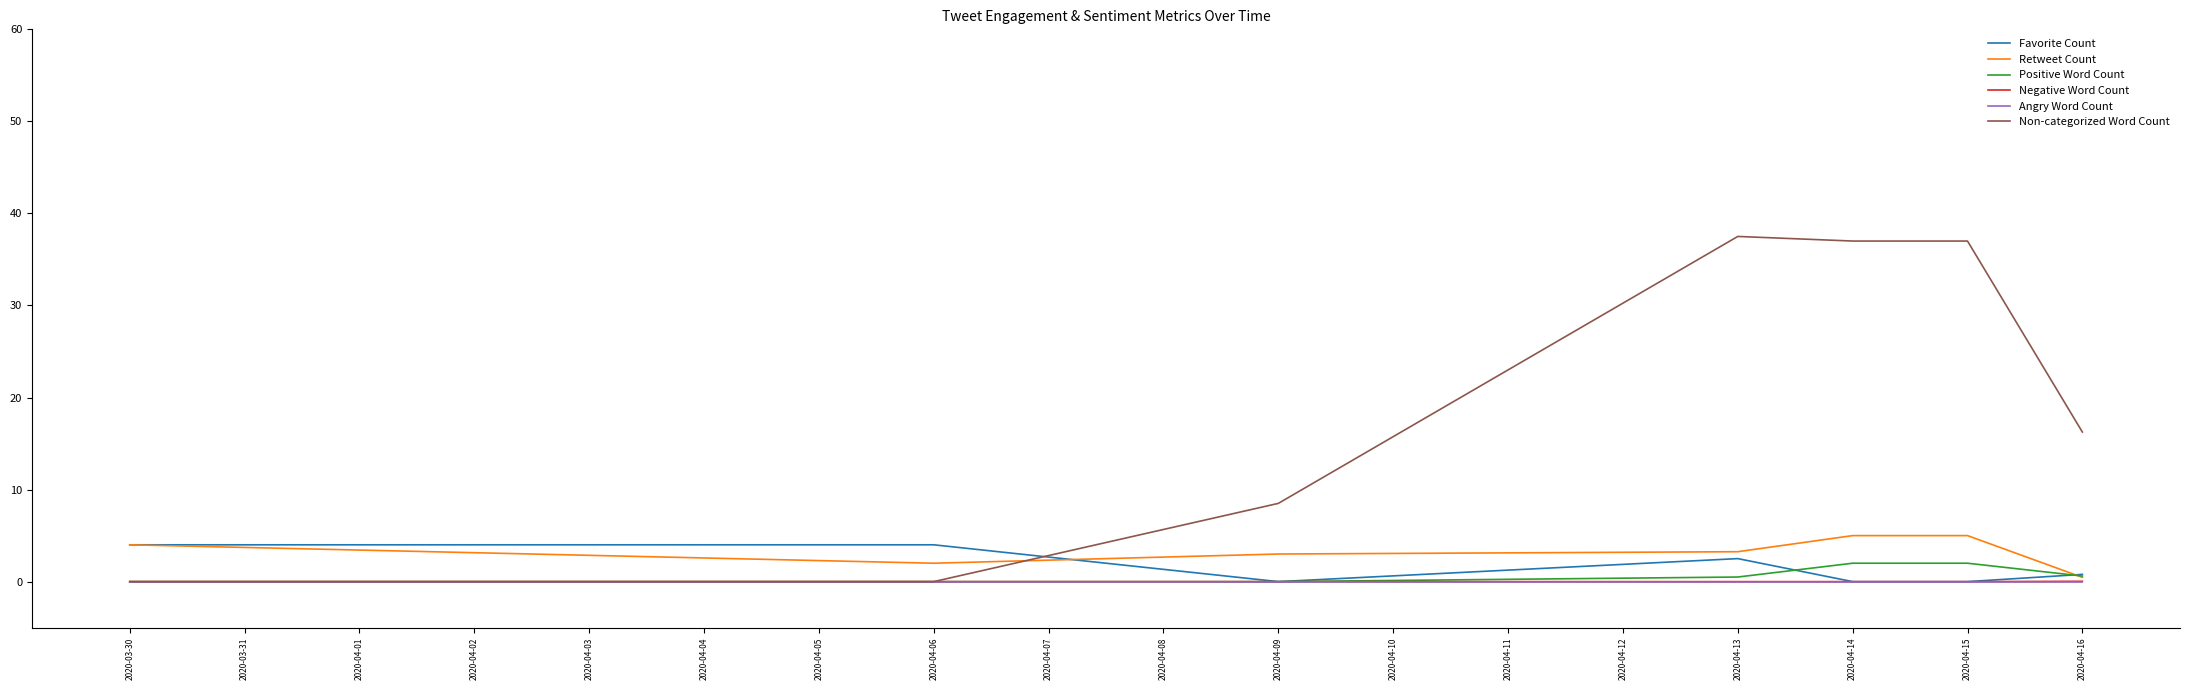

Which series has the largest total across all categories?

Non-categorized Word Count